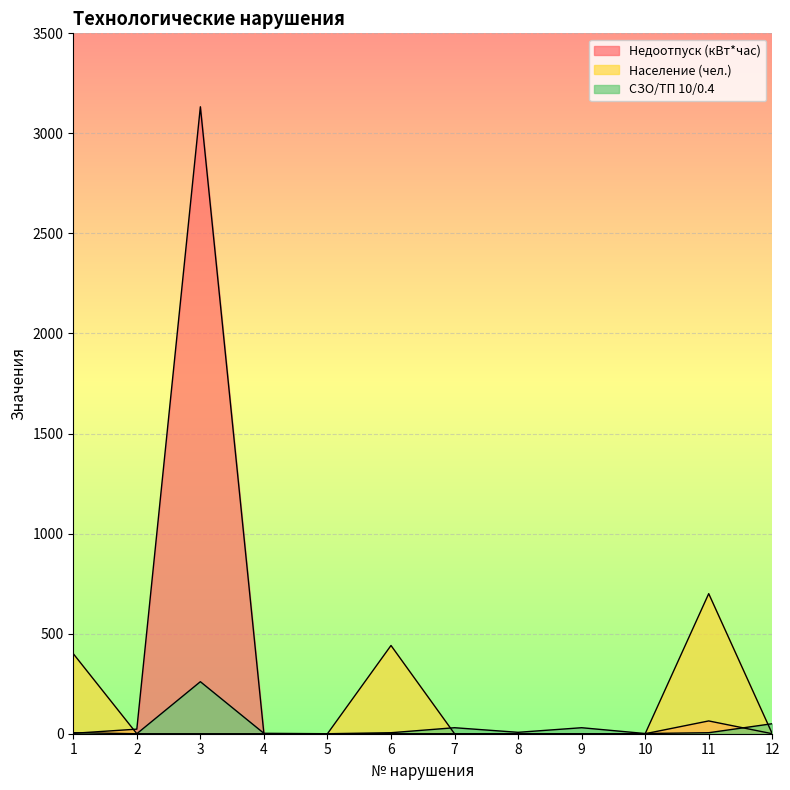

At how many categories does at least one series exceed 467?

2